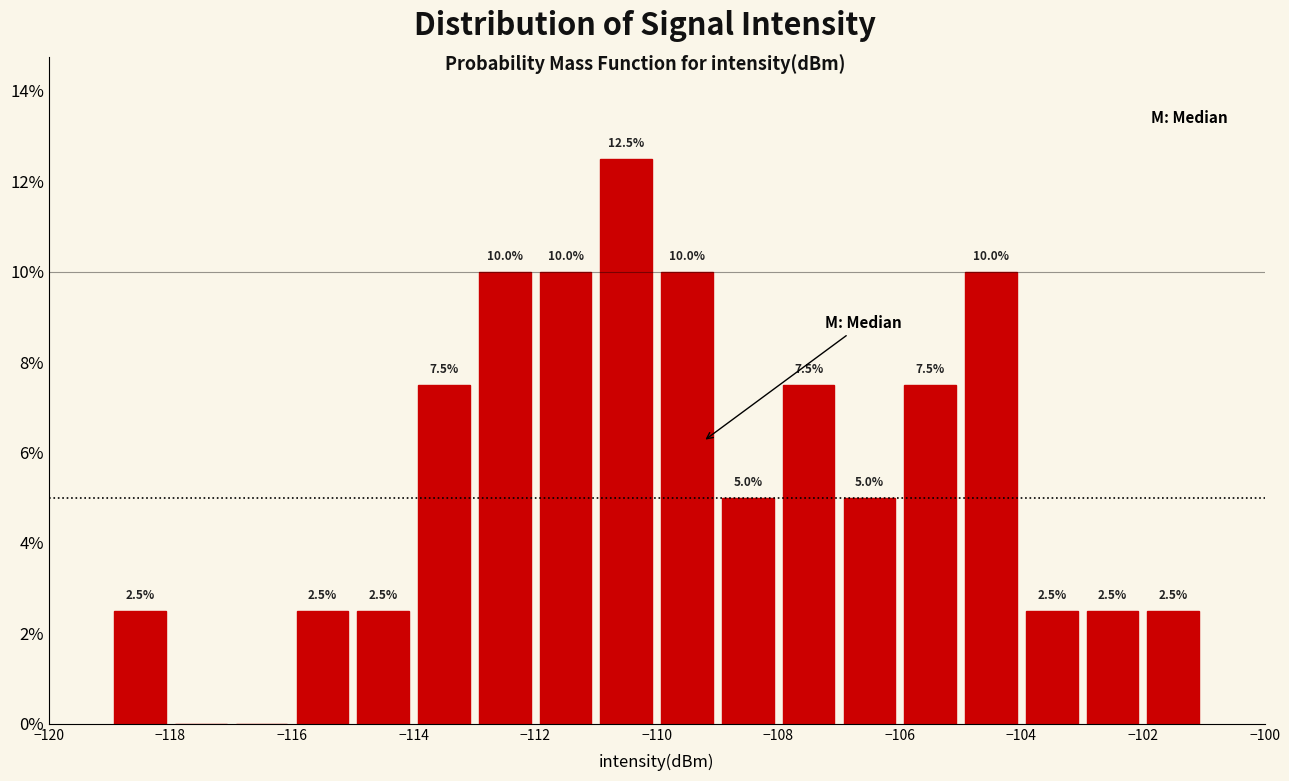

Over which range of the x-axis is the bar tallest?

-111 to -110